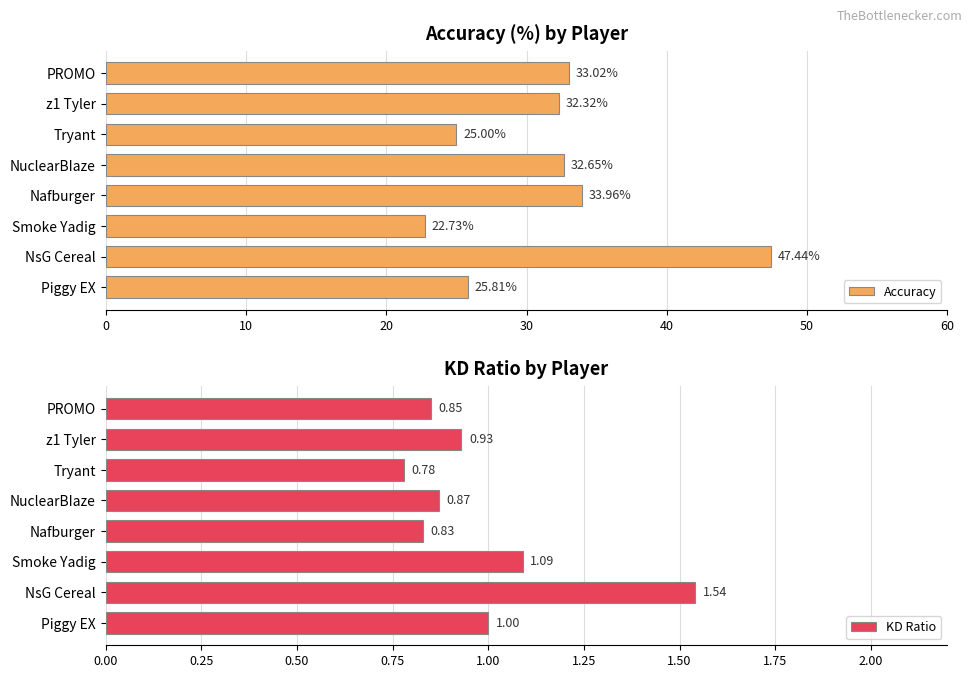

What are all the series names shown in the legend?

Accuracy, KD Ratio